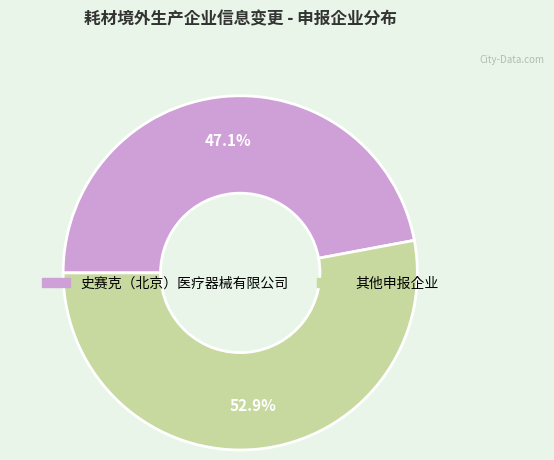

Count the number of slices in the pie.

2